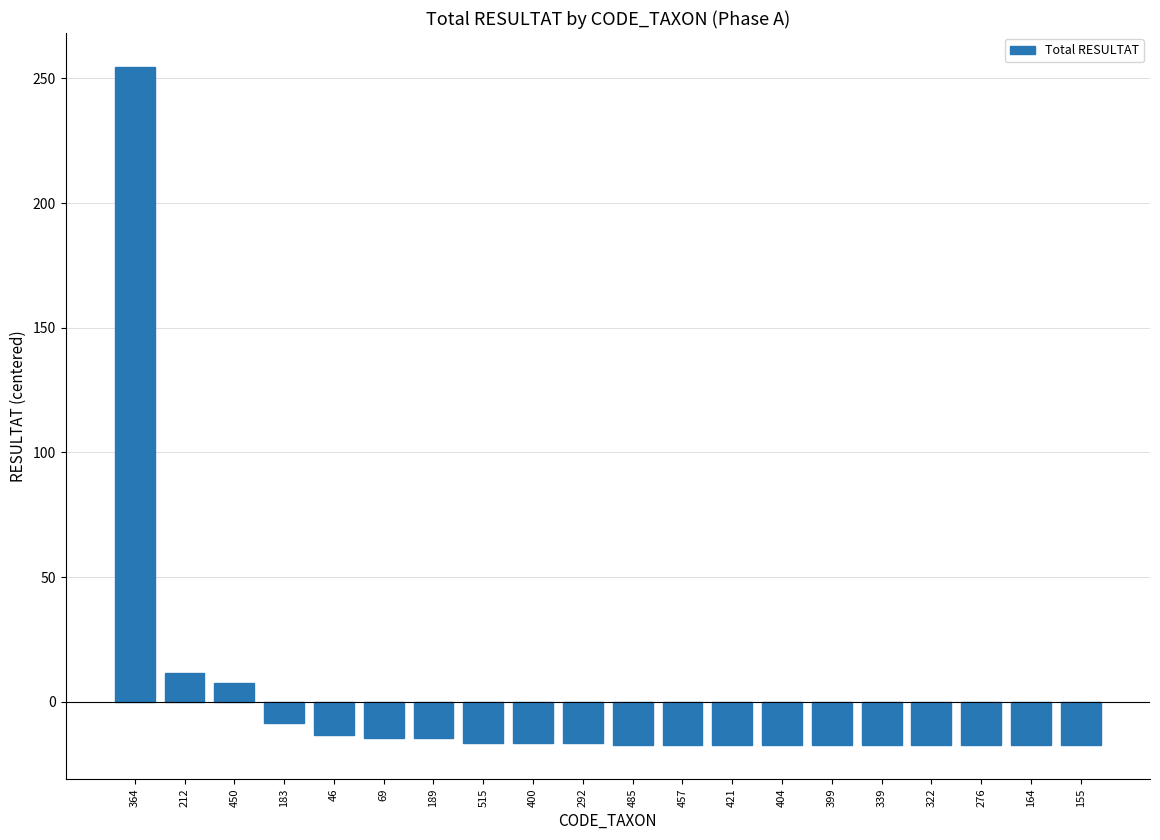

What is the change in value from 212 to 276?

-29.0